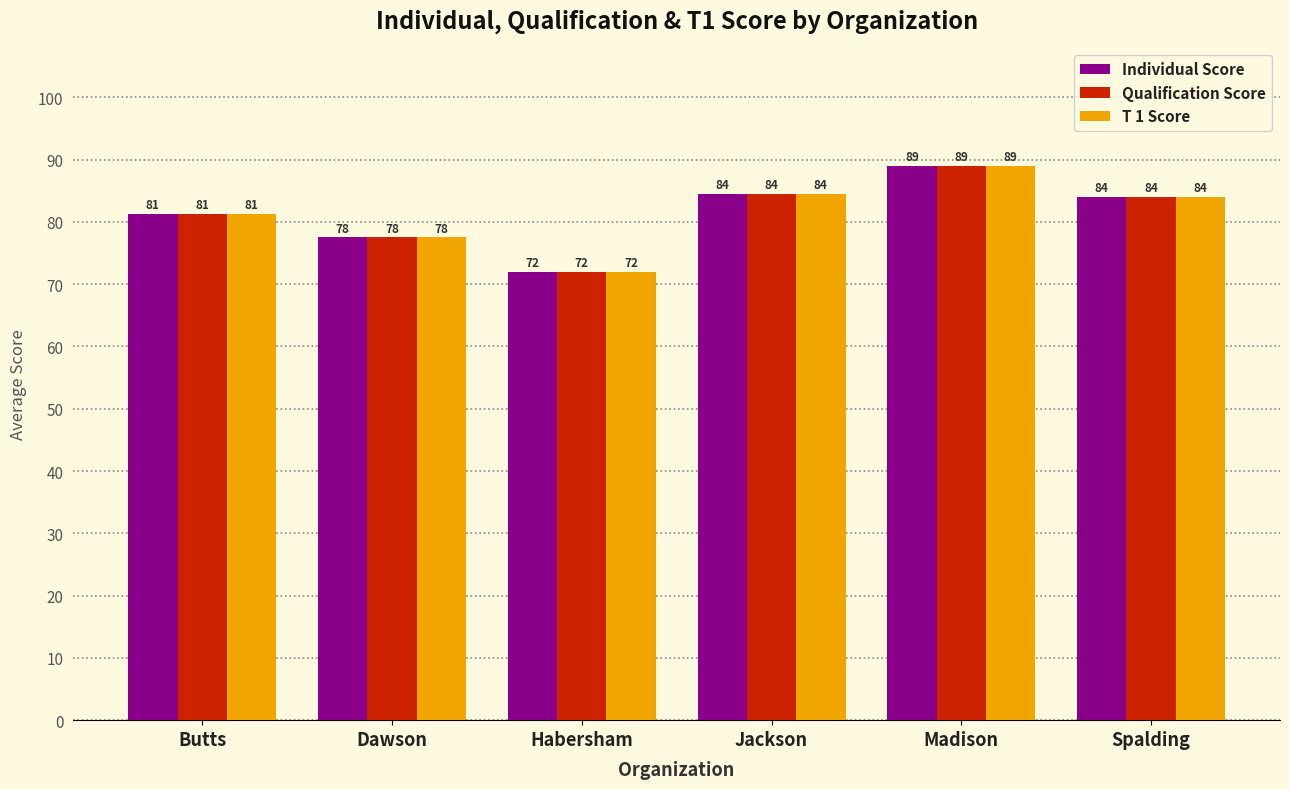

What is the difference between the T 1 Score values at Madison and Spalding?

5.0